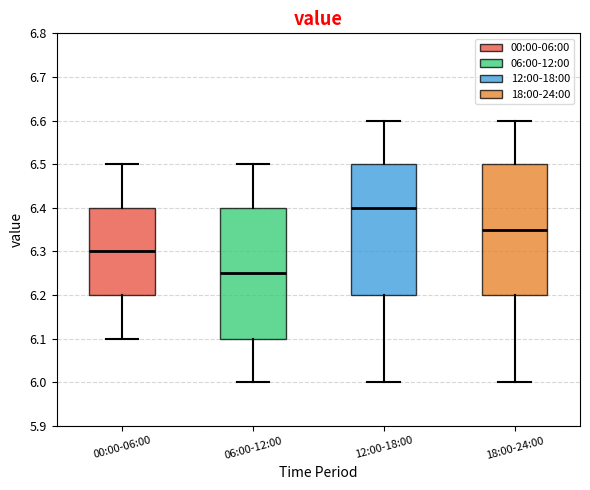

Reading left to right, transcribe this box plot: for each box, give where its median line is, the range the box spans, and where its two whiskers end, as read against the y-axis. The values are not printed on the chart, so give them approximately, as read against the axis.

00:00-06:00: median 6.30, box 6.20 to 6.40, whiskers 6.10 to 6.50
06:00-12:00: median 6.25, box 6.10 to 6.40, whiskers 6.00 to 6.50
12:00-18:00: median 6.40, box 6.20 to 6.50, whiskers 6.00 to 6.60
18:00-24:00: median 6.35, box 6.20 to 6.50, whiskers 6.00 to 6.60